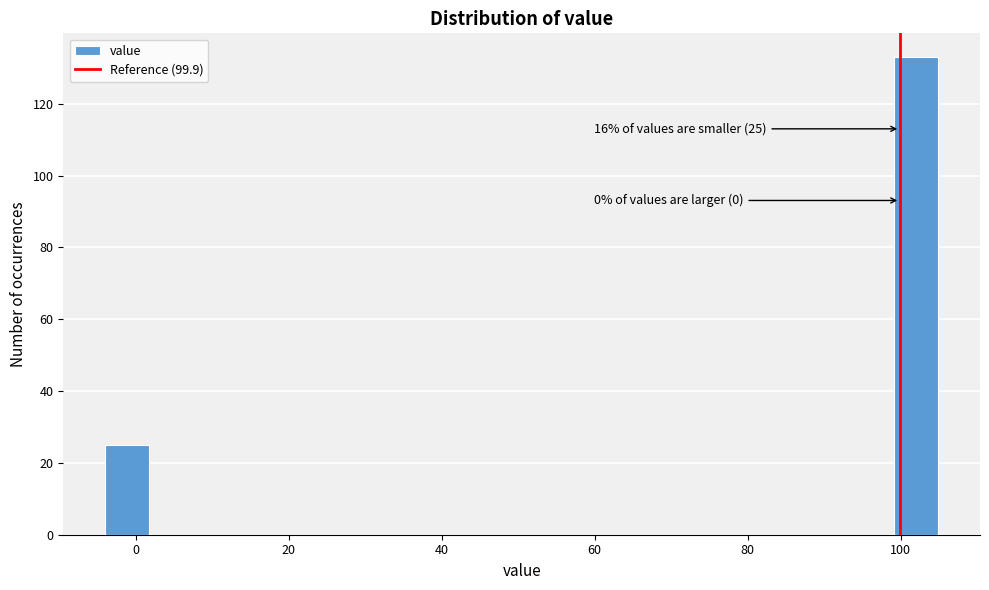

Around what value on the x-axis is the tallest bar? Give the approximate position of its centre, as read against the axis.

102